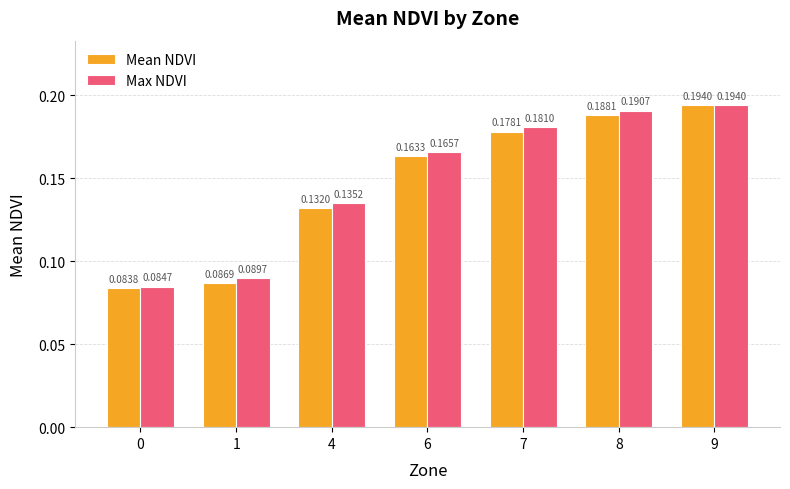

At how many categories does at least one series exceed 0?

7